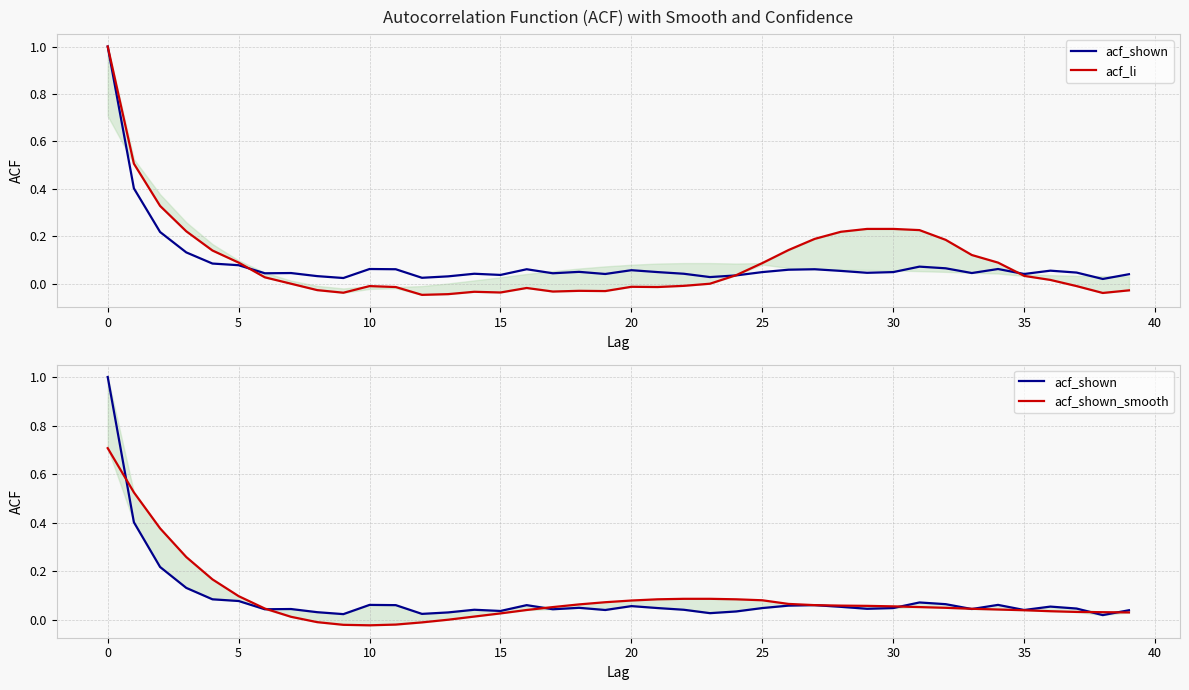

List the series in order of their peak value, highest first.

acf_shown, acf_li, acf_shown_smooth